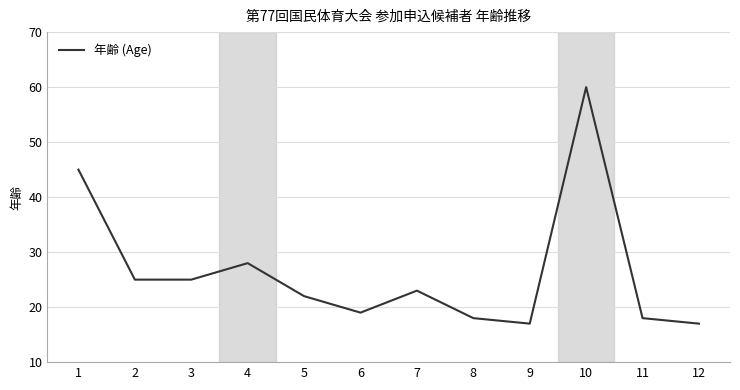

The chart shows a value of 18 at 8. True or false?

True